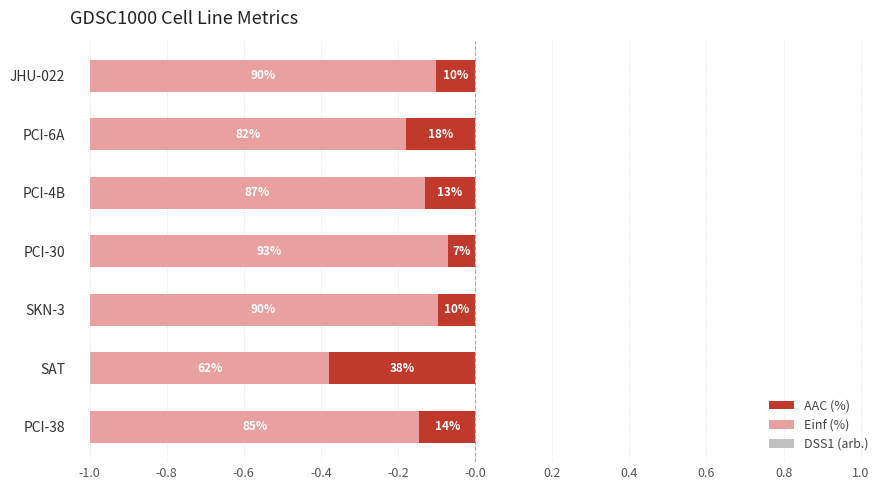

Rank the series by their maximum value, from highest to lowest.

DSS1 (arb.), AAC (%), Einf (%)